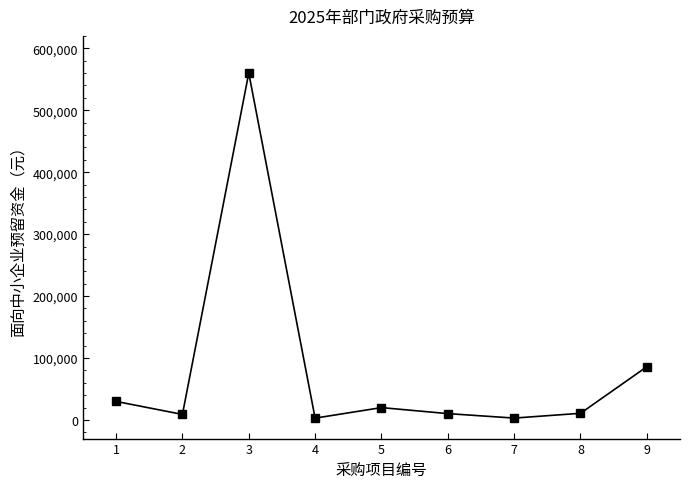

How many categories are shown in the chart?

9